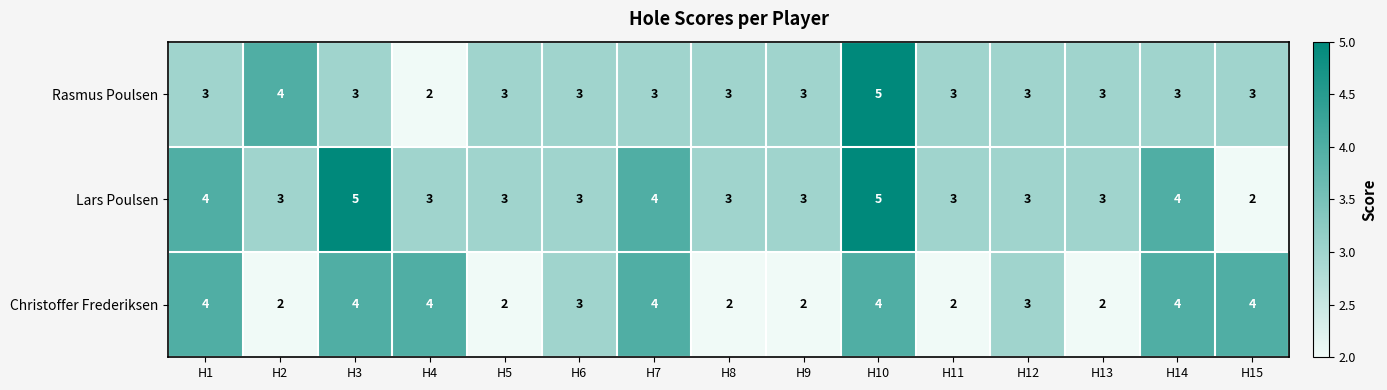

List the series in order of their overall mean, highest first.

Lars Poulsen, Rasmus Poulsen, Christoffer Frederiksen